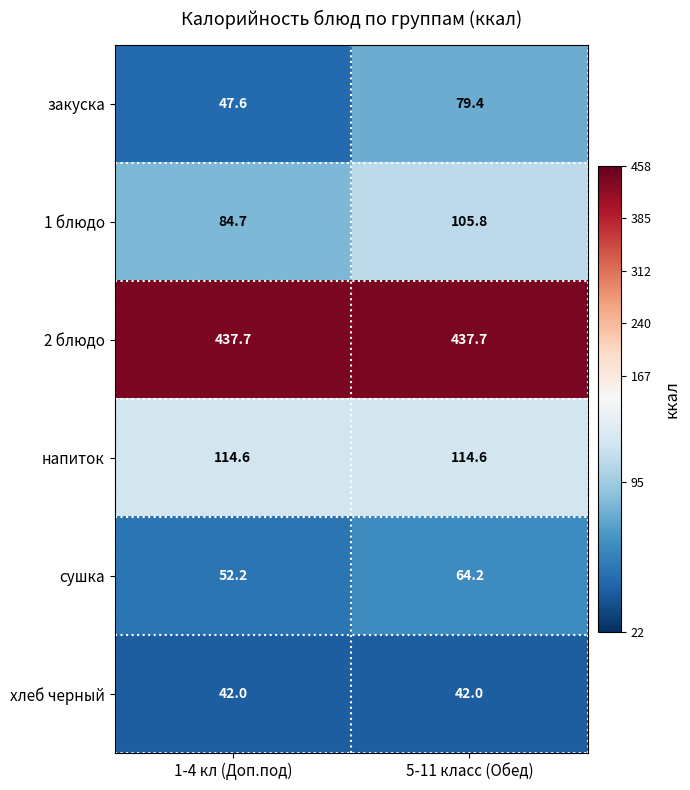

What is the total value across all series at 1-4 кл (Доп.под)?

778.8